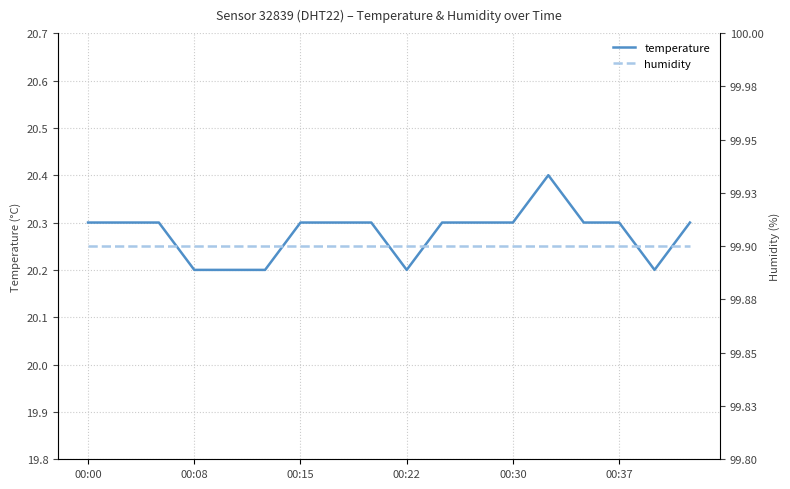

At which label is humidity closest to 99?

00:00